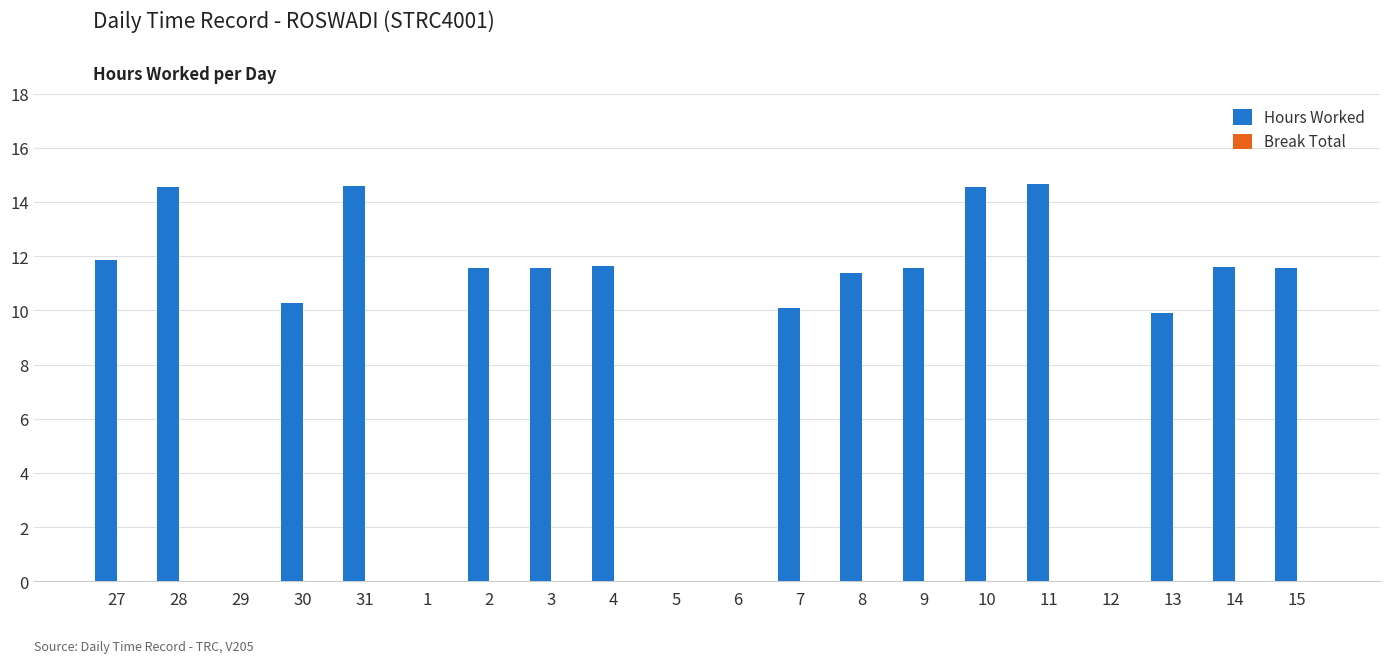

Where does the data first go above 11?

27